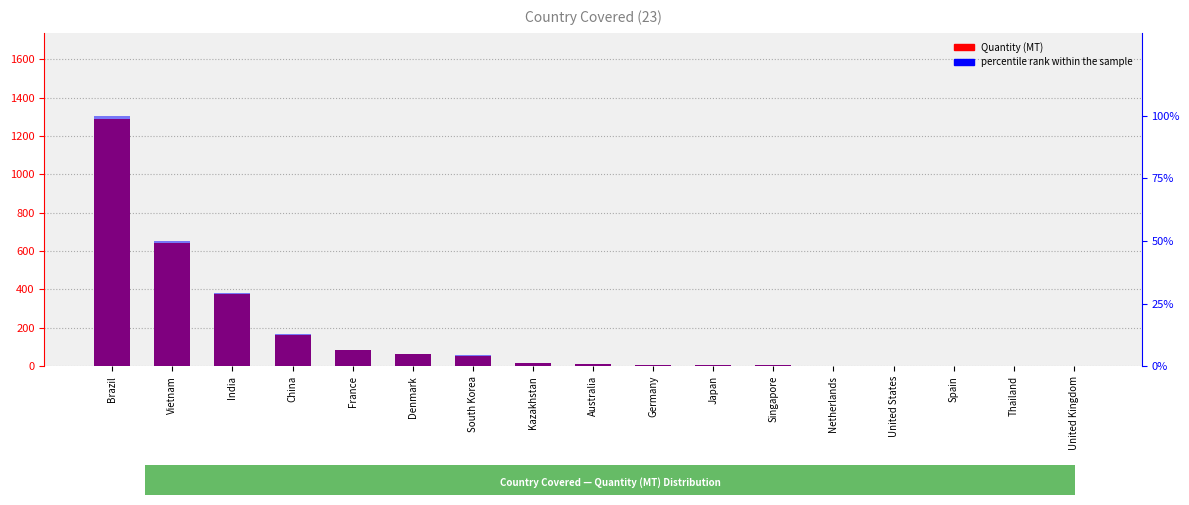

What is the difference between the highest and lowest values at Netherlands?

2.8